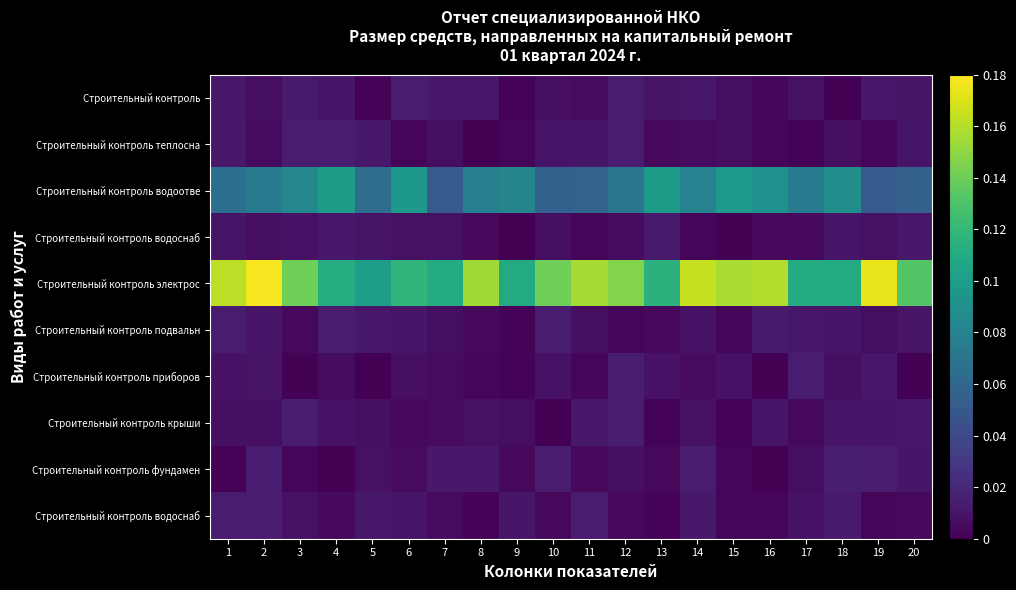

What is the difference between the highest and lowest values at 15?

0.2